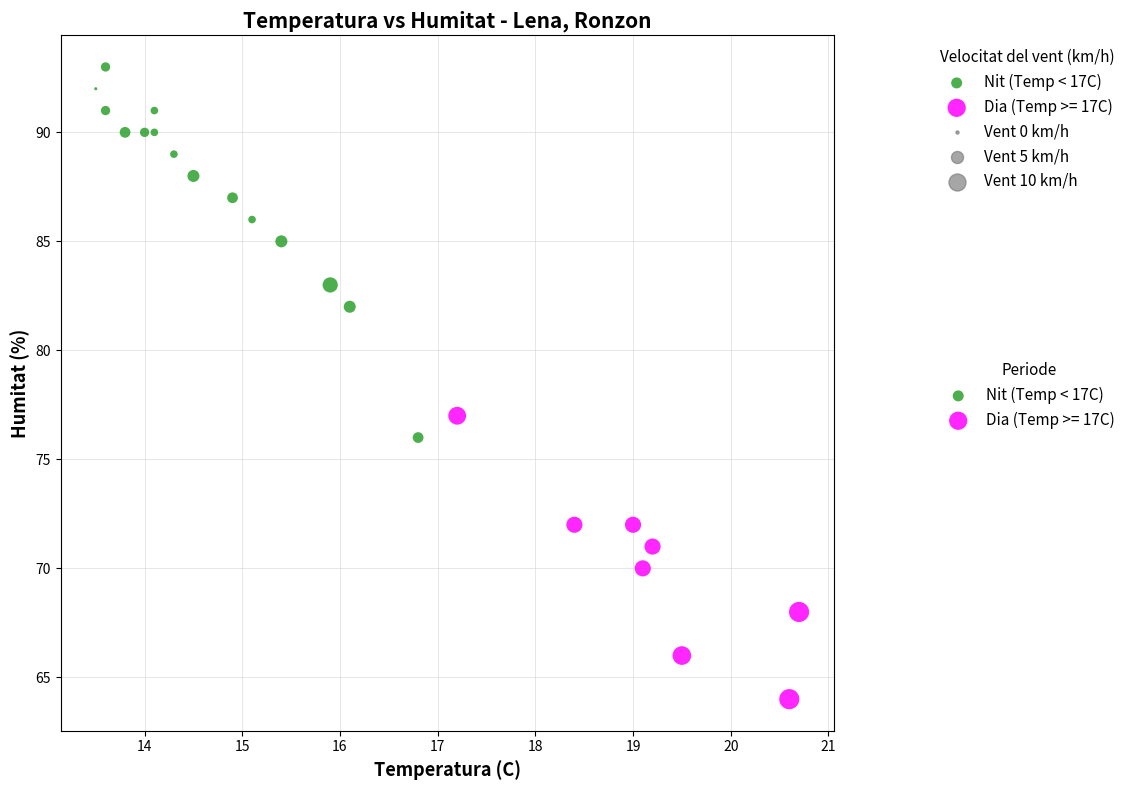

Which series reaches the maximum Y coordinate?

Nit (Temp < 17C)